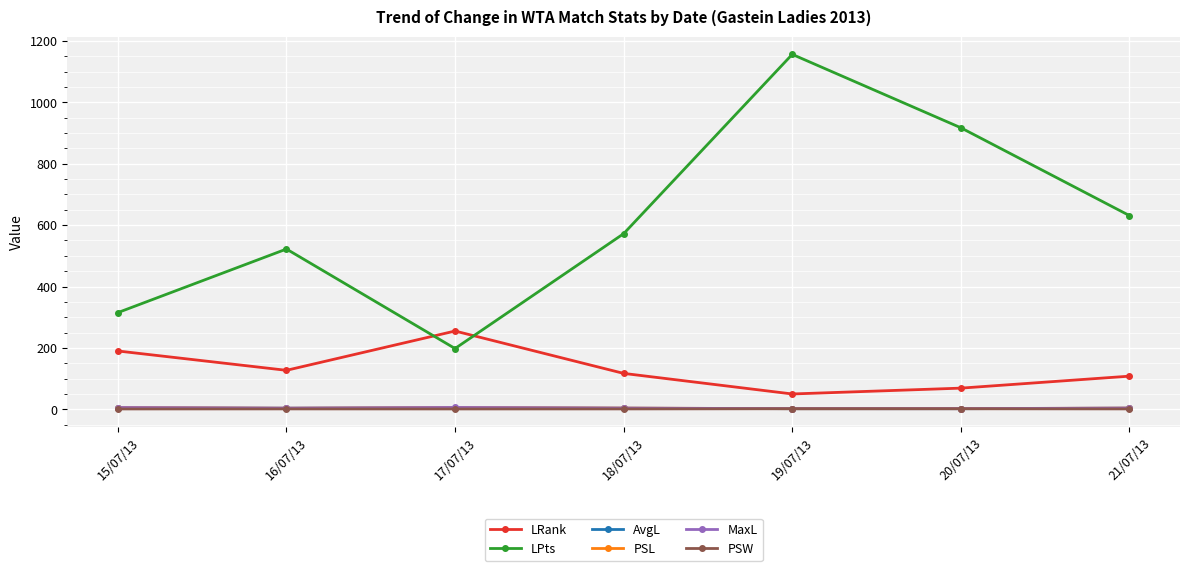

True or false: PSL and PSW cross at least once.

False